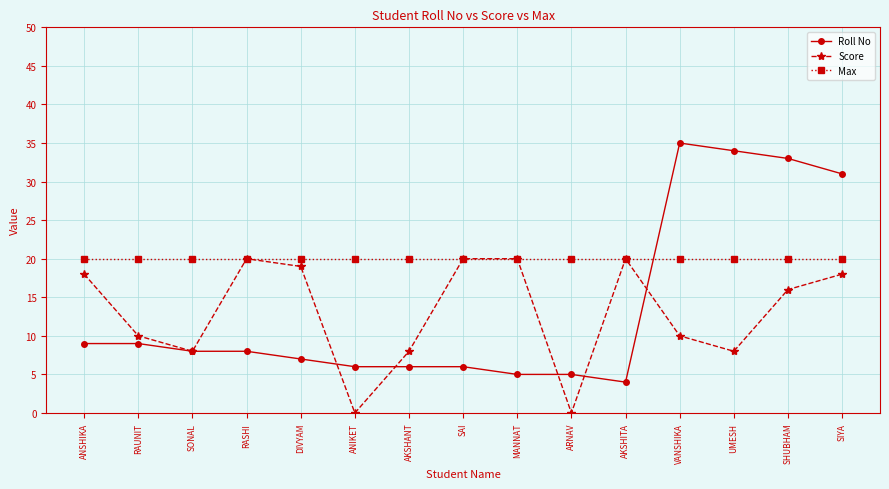

Where is the first local minimum for Score?

SONAL